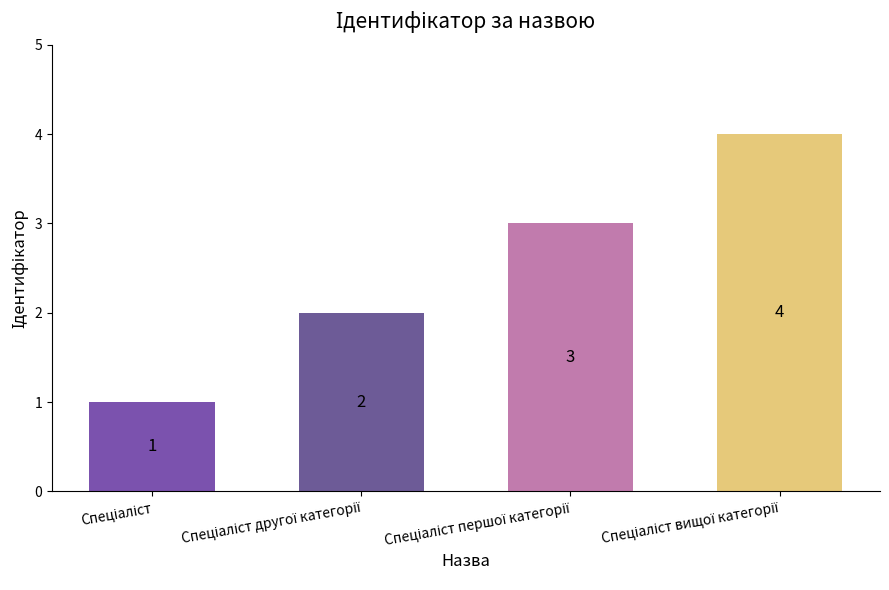

How many values are between 2 and 4?

3